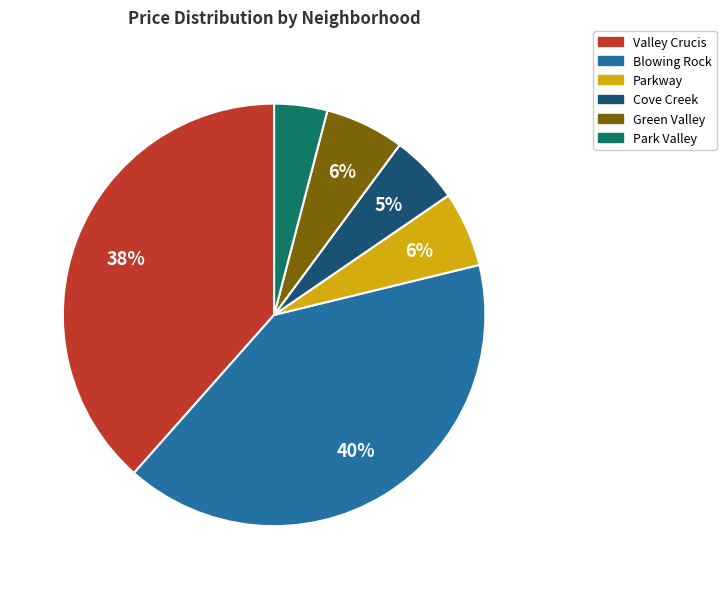

True or false: Blowing Rock accounts for 31% of the total.

False